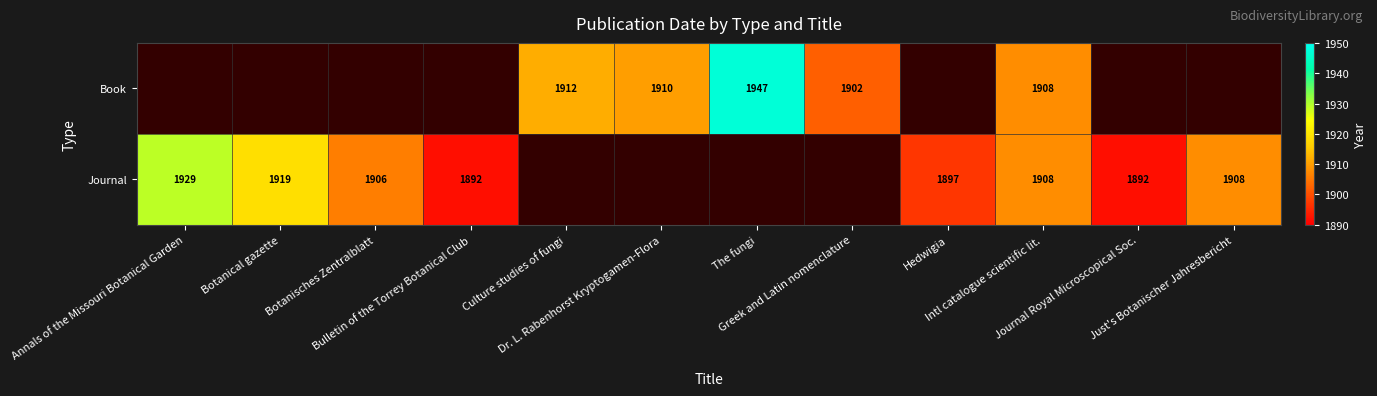

At which category is the sum across all series the highest?

Intl catalogue scientific lit.